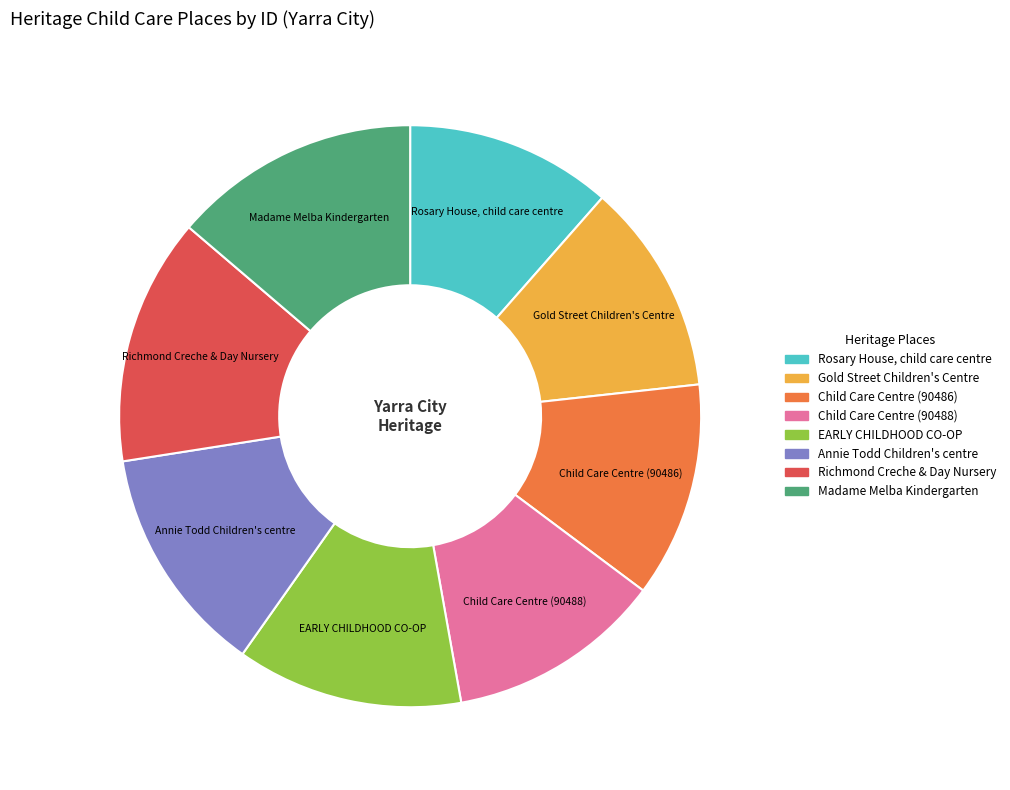

True or false: Child Care Centre (90486) accounts for 25% of the total.

False